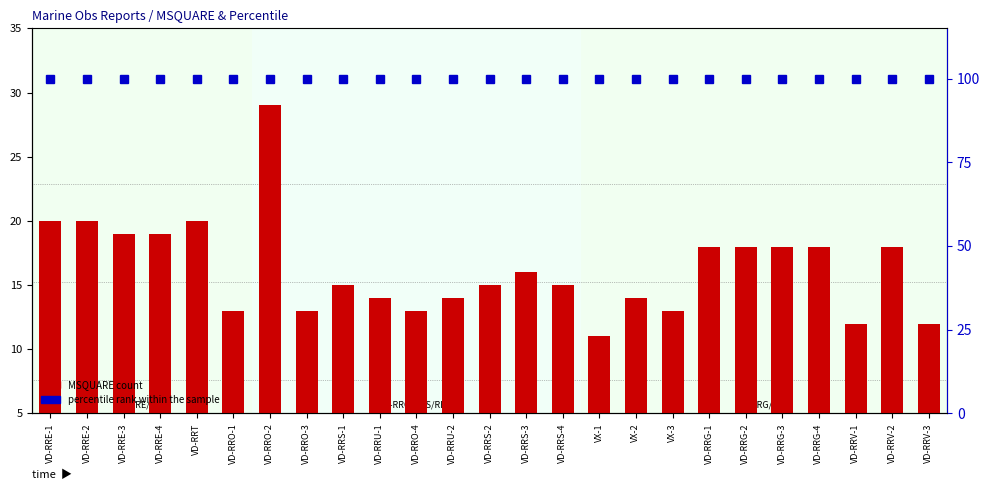

What is the difference between the MSQUARE count values at VD-RRG-4 and VX-2?

4